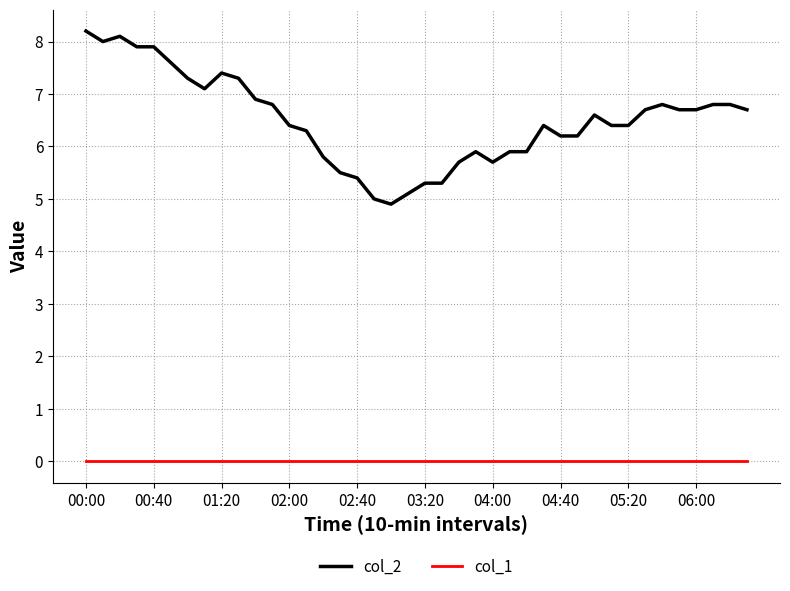

True or false: col_2 and col_1 cross at least once.

False